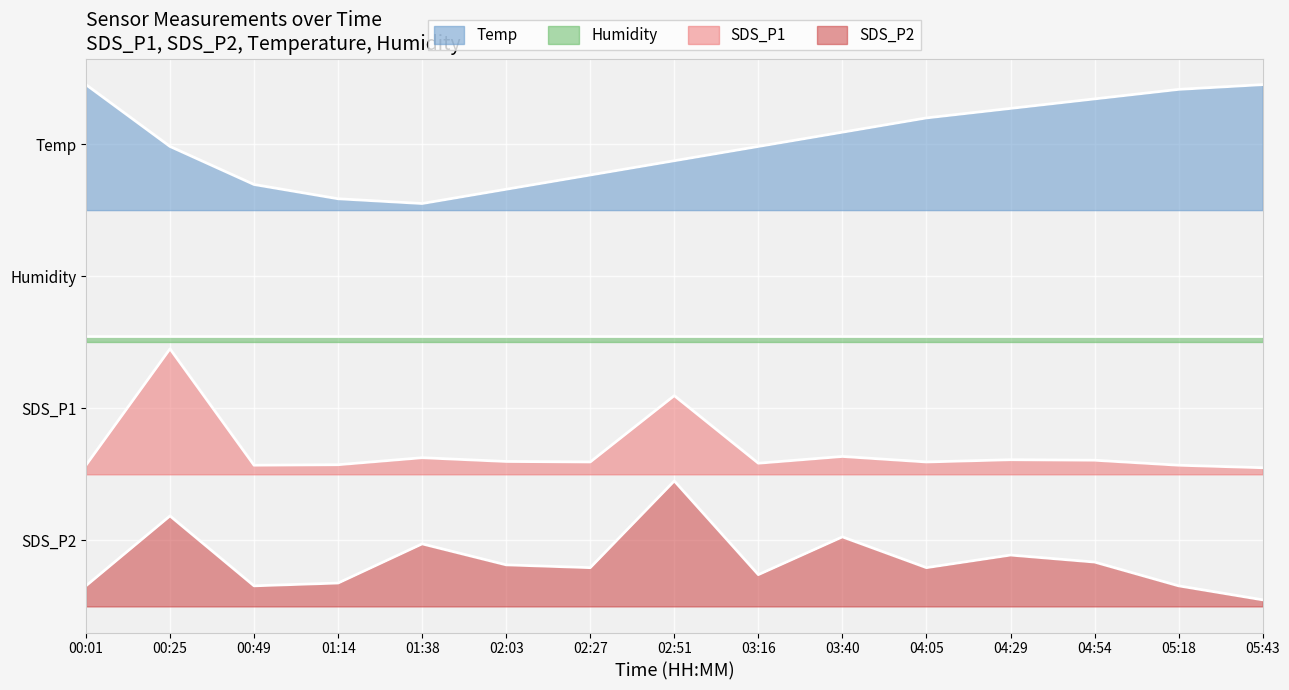

What is the difference between the maximum and minimum values in the SDS_P2 series?

0.9